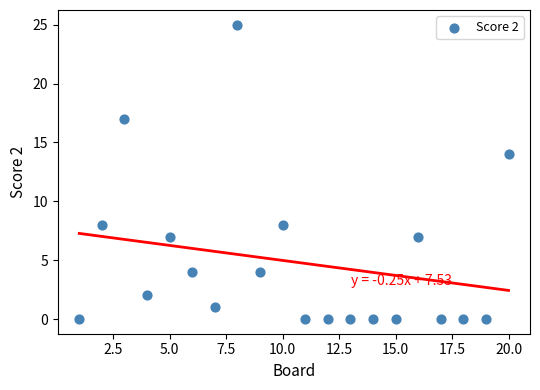

What Y value in the scatter plot is closest to 12?

14